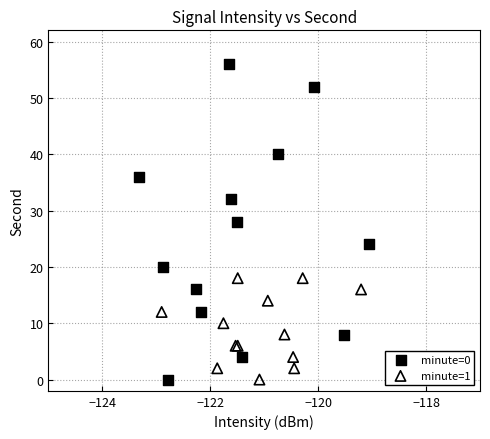

Which series has the largest Y range (max minus min)?

minute=0